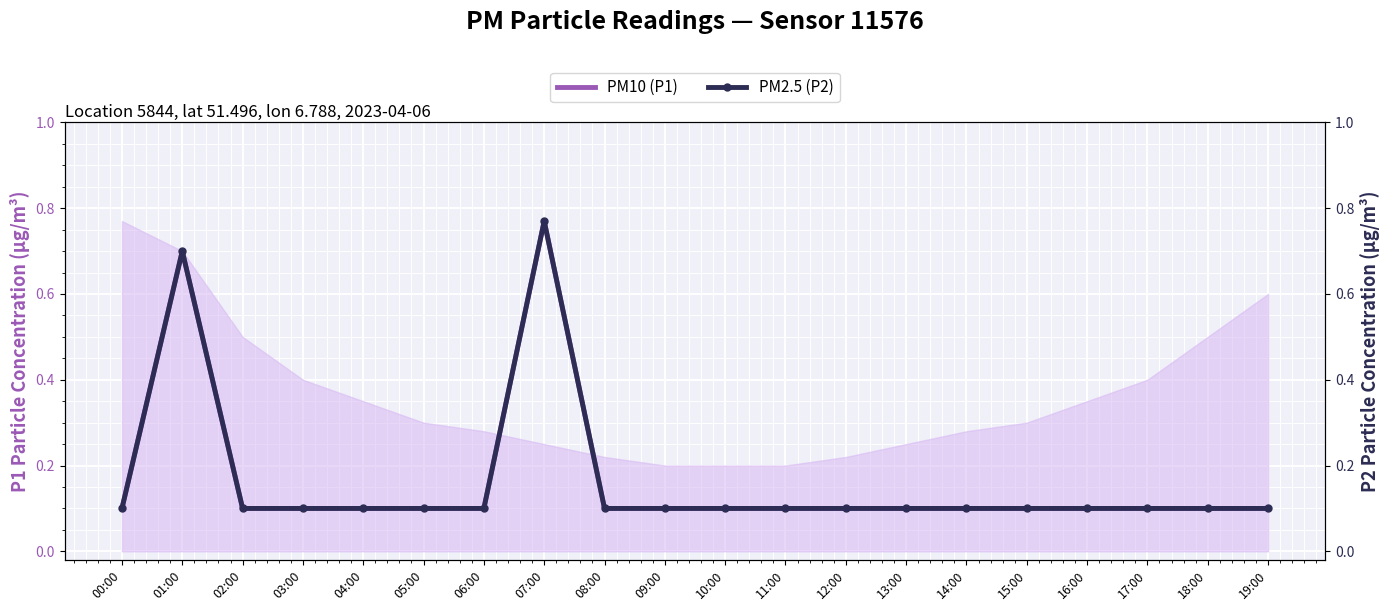

What is the value of the PM10 (P1) point at the 19th from the left?

0.1